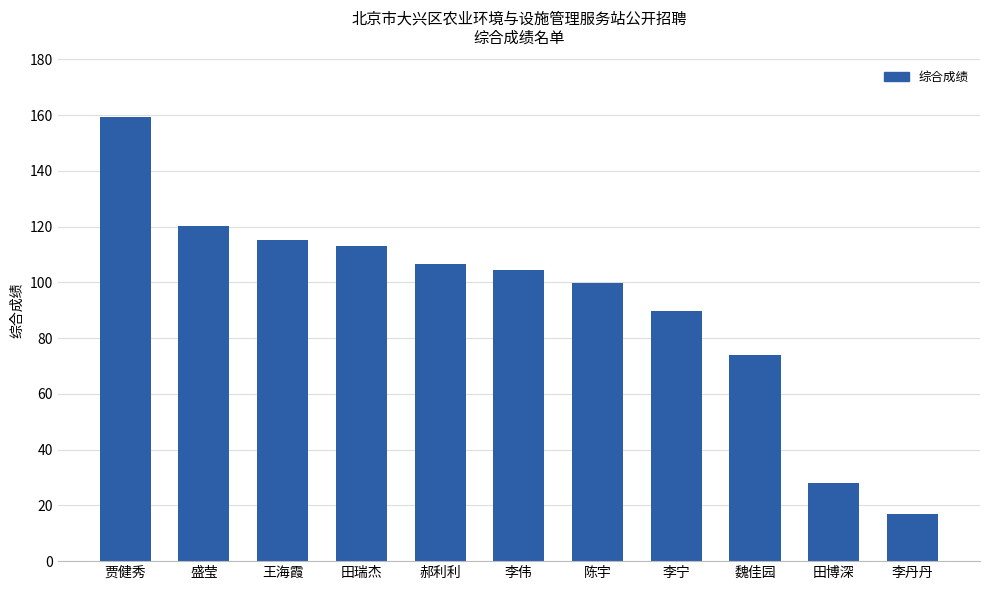

List the labels in order of value, largest first.

贾健秀, 盛莹, 王海霞, 田瑞杰, 郝利利, 李伟, 陈宇, 李宁, 魏佳园, 田博深, 李丹丹